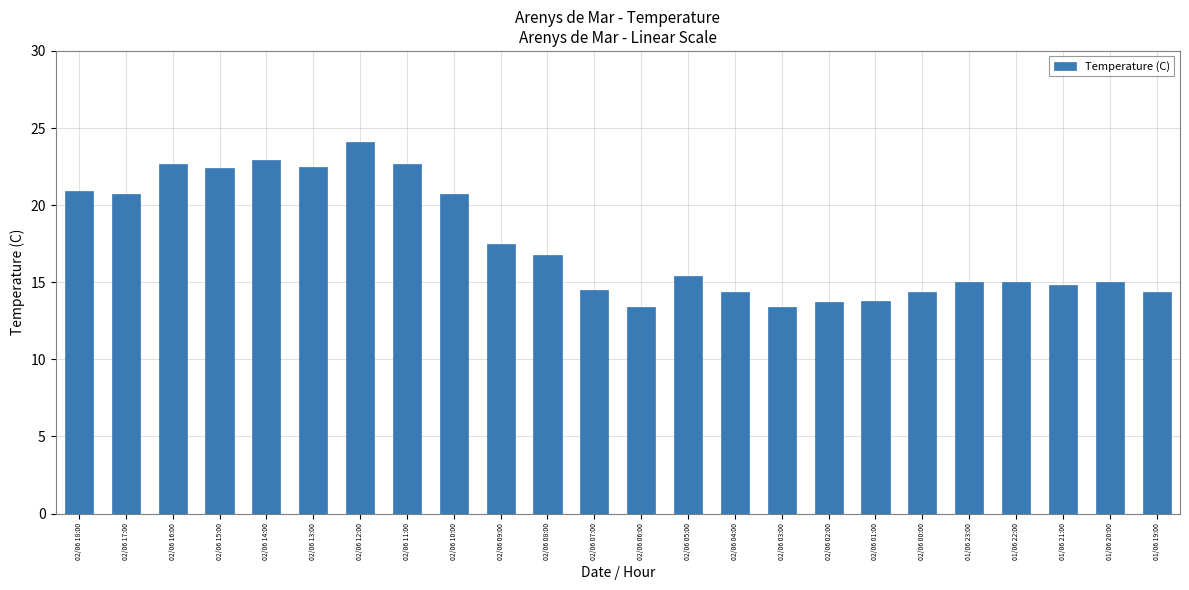

What is the maximum value shown in the chart?

24.1